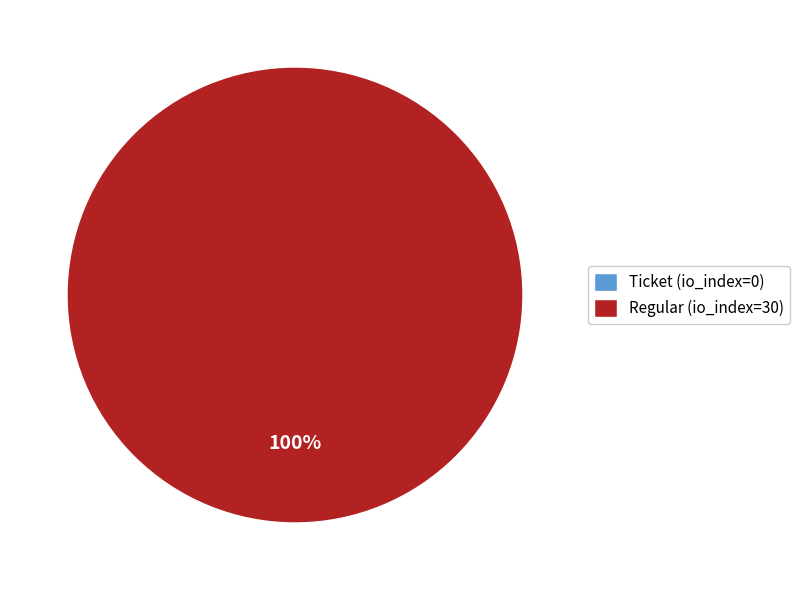

Does any single category account for the majority?

Yes